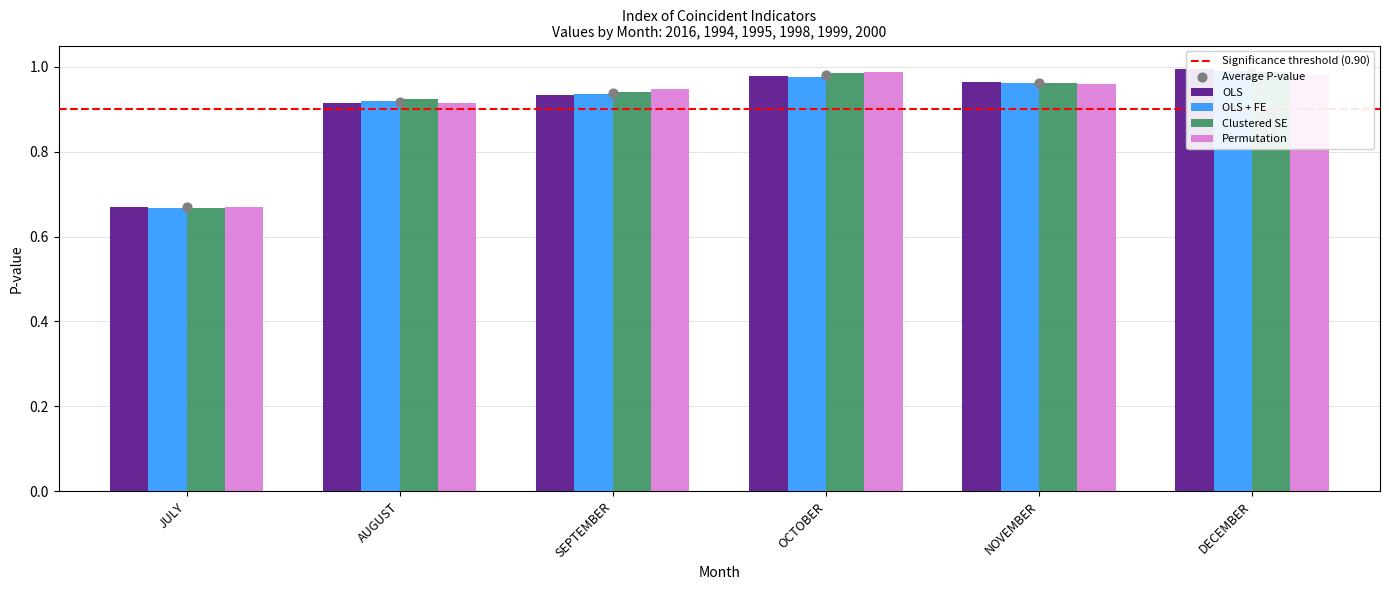

What are all the series names shown in the legend?

OLS, OLS + FE, Clustered SE, Permutation